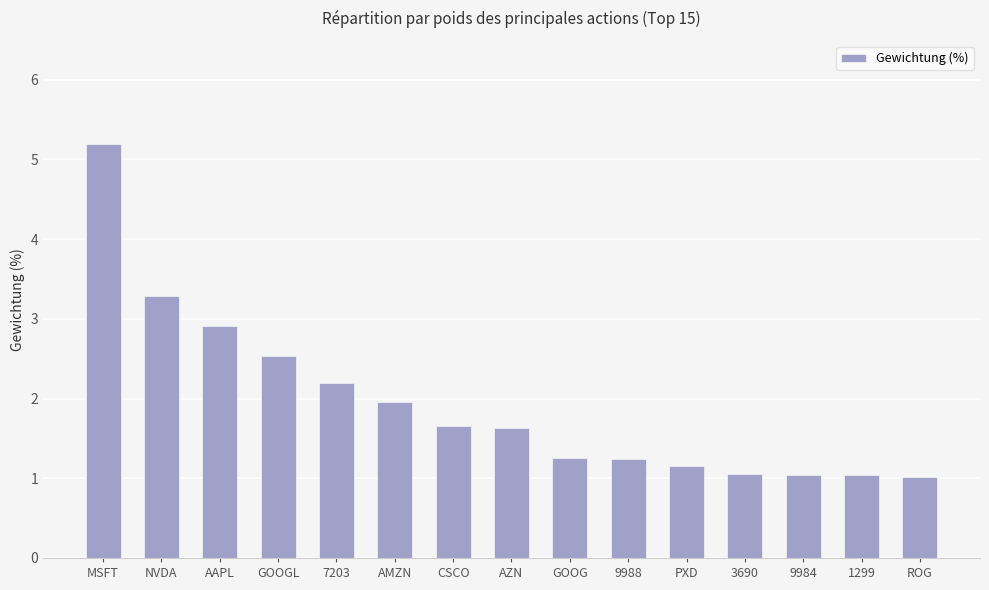

At which label is the value closest to 3?

AAPL